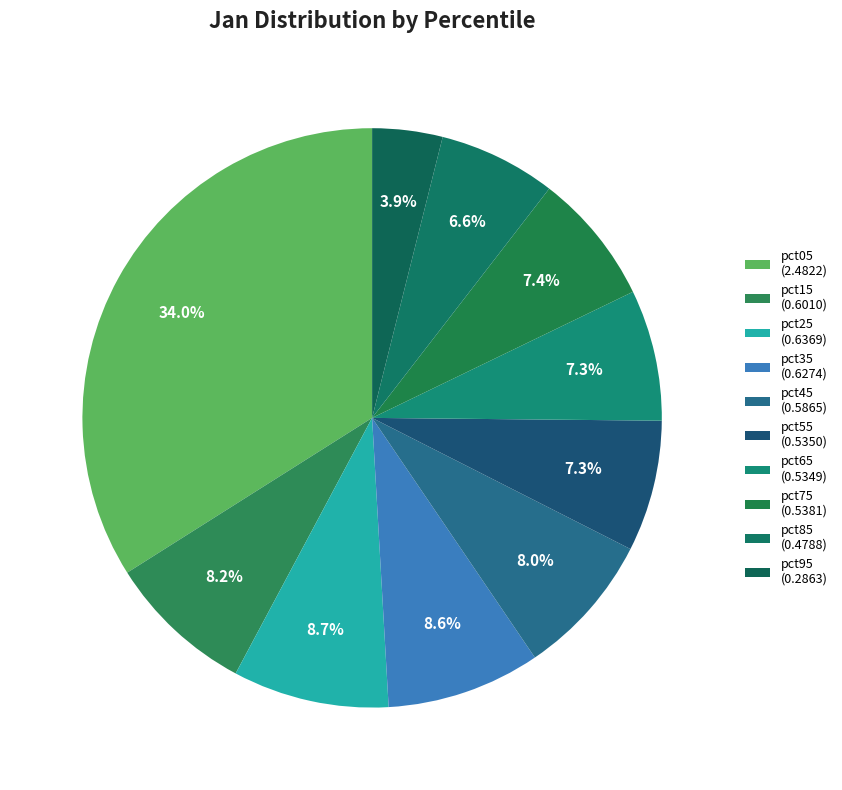

How many segments does this pie chart have?

10